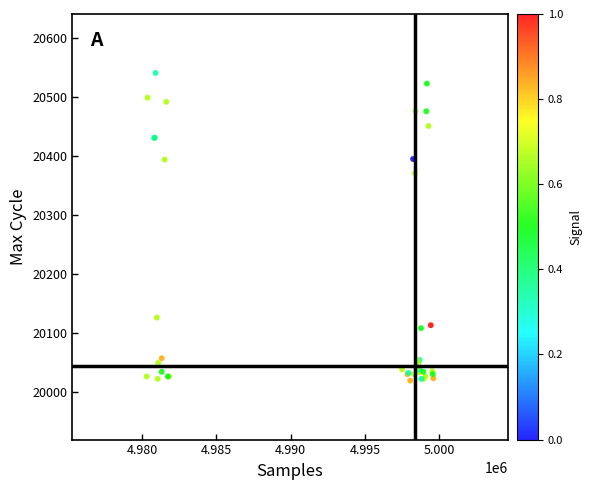

What Y value in the scatter plot is closest to 20280?

20371